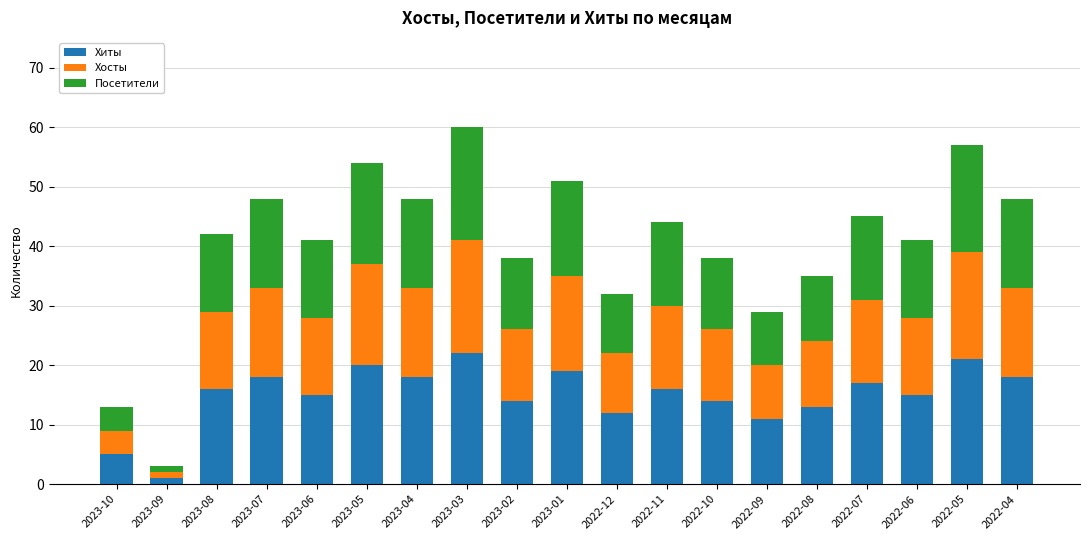

The Хиты series shows 1 at 2023-10. True or false?

False